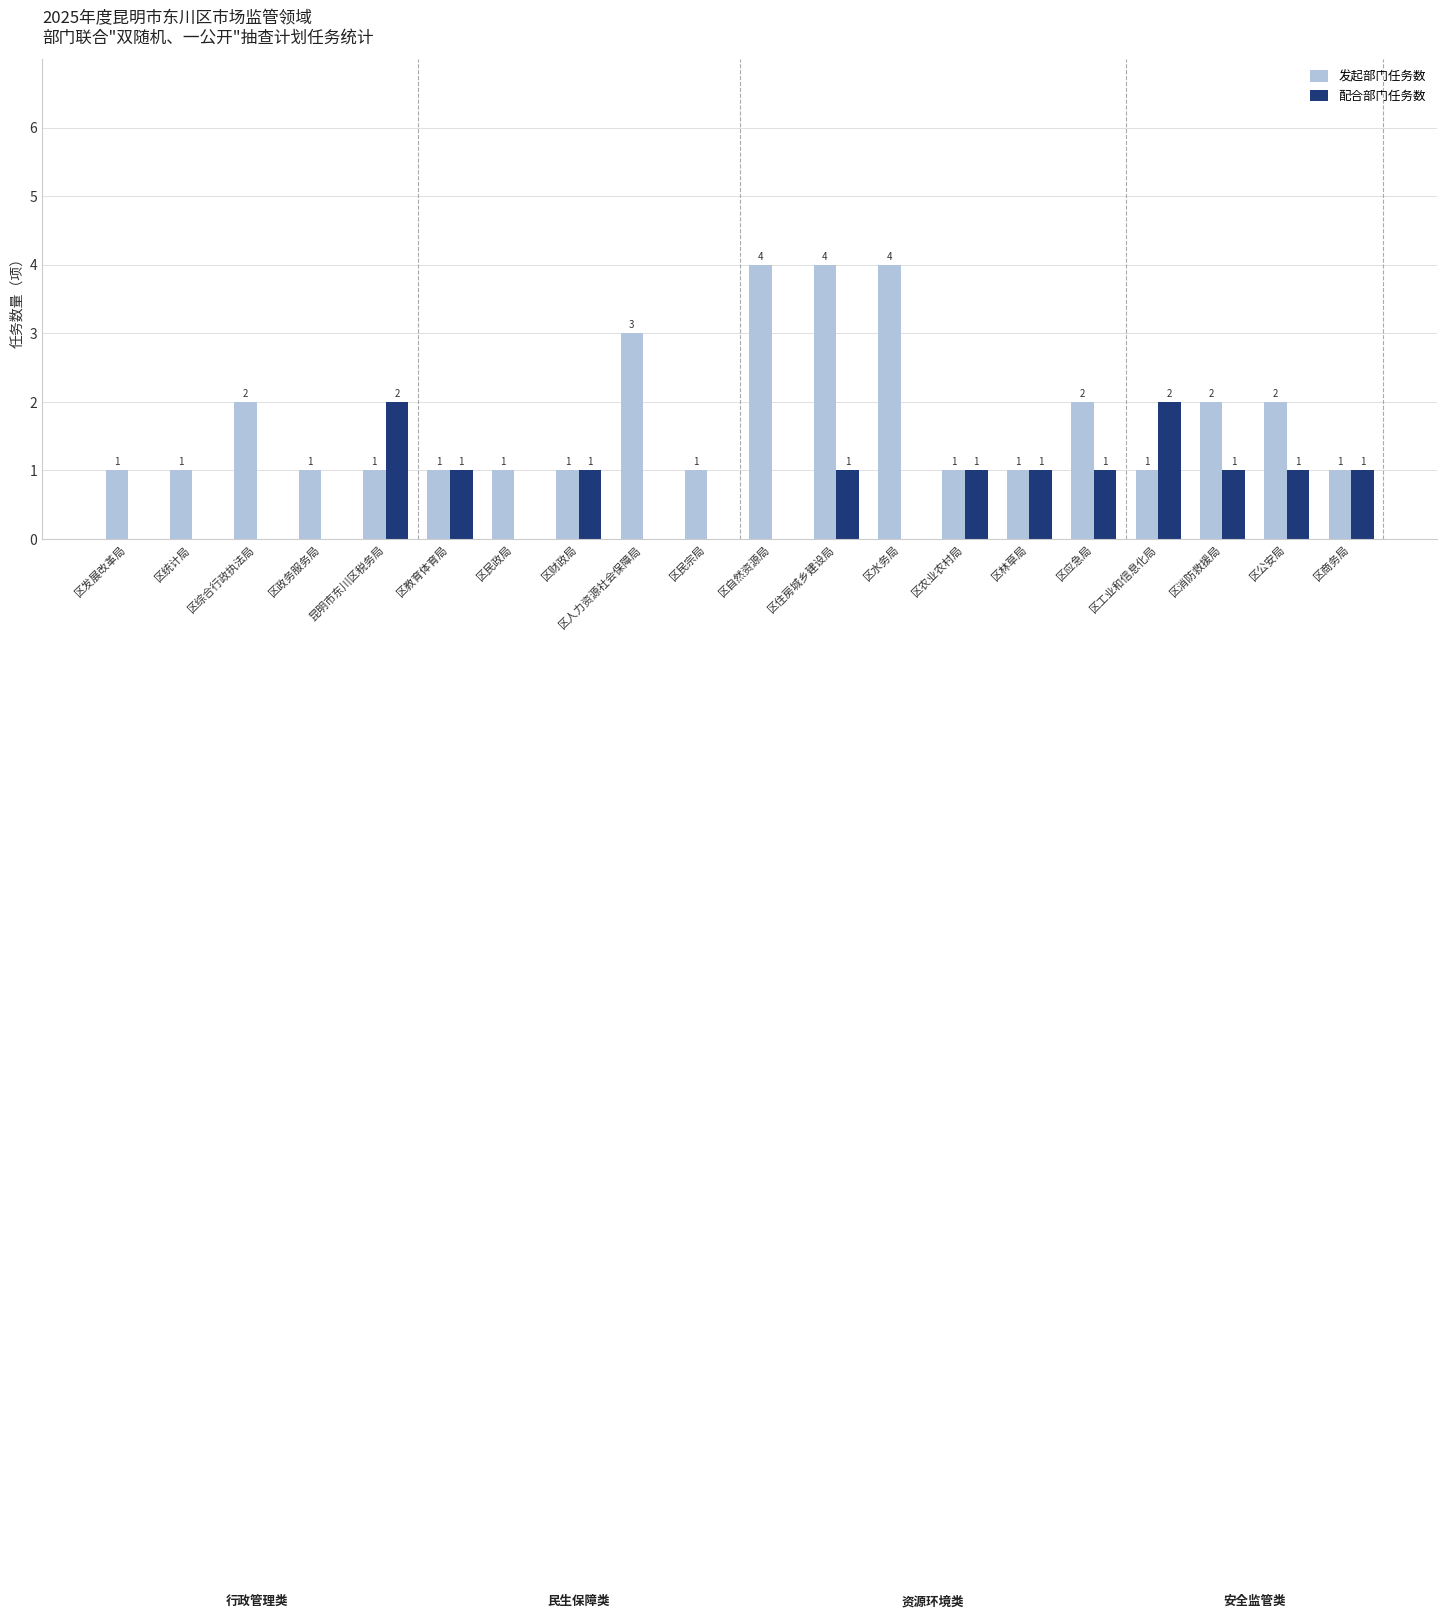

At which label does 配合部门任务数 first exceed 1?

昆明市东川区税务局